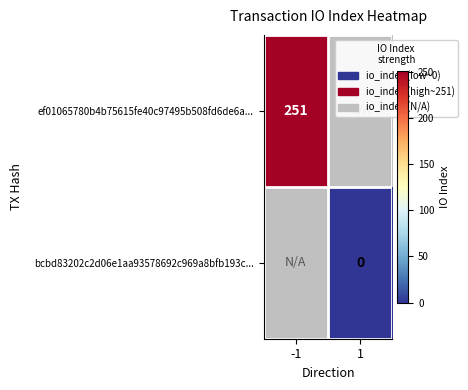

Is the value of bcbd83202c2d06e1aa93578692c969a8bfb193c... at 1 greater than the value of ef01065780b4b75615fe40c97495b508fd6de6a... at -1?

No